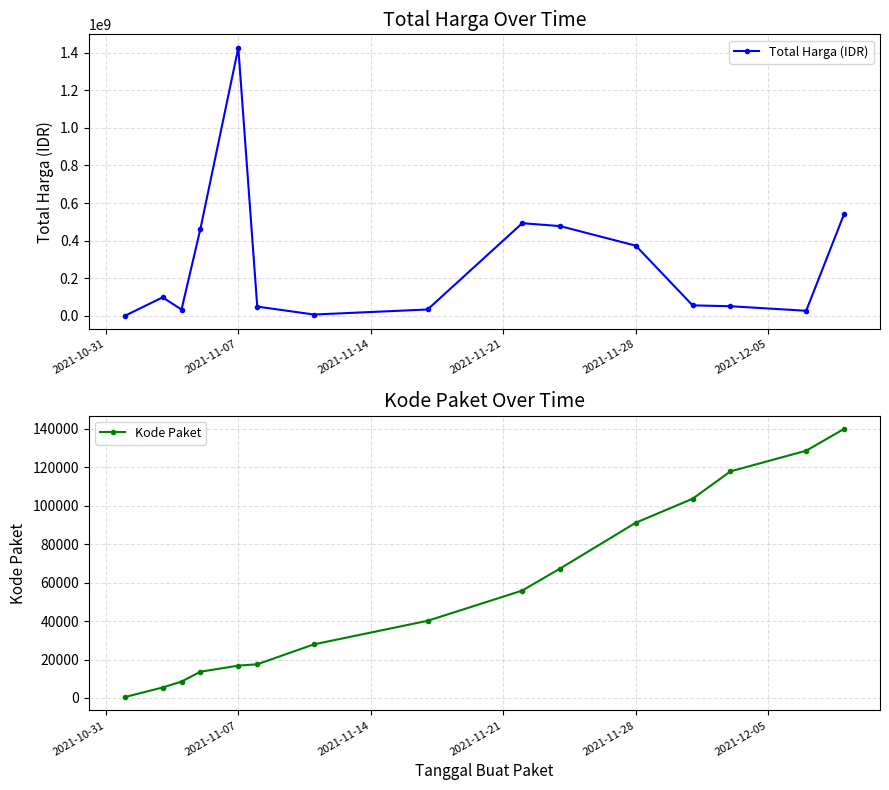

True or false: Total Harga (IDR) has more than 0 points higher than both neighbors.

True